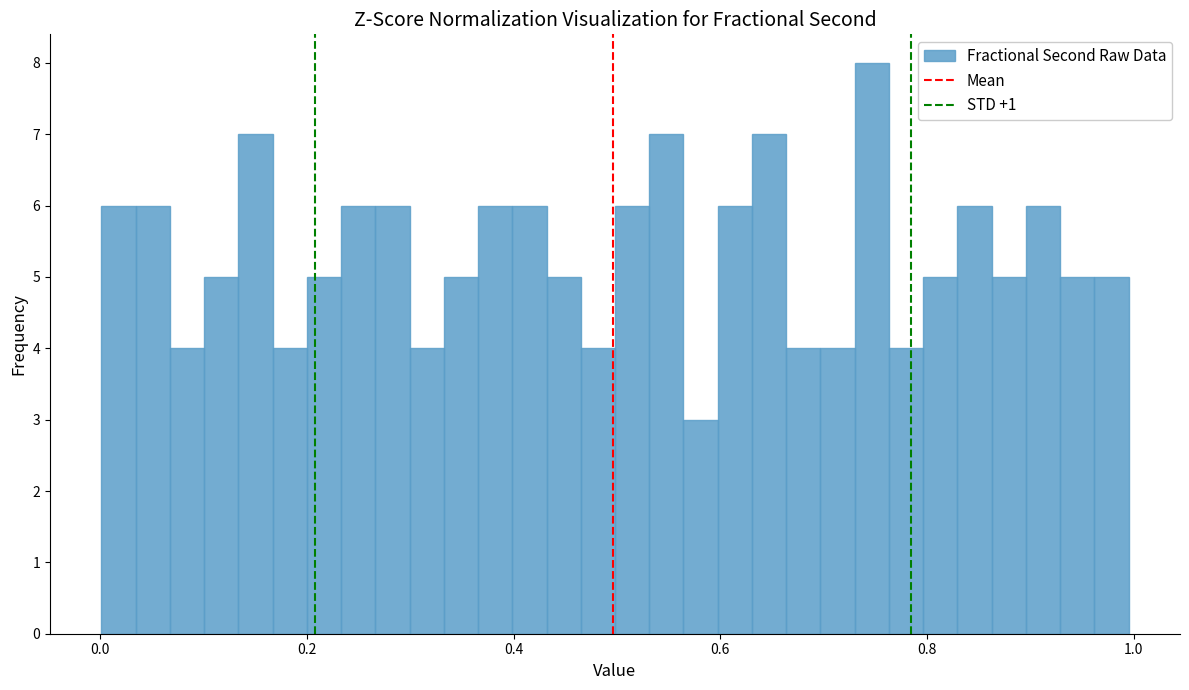

Read against the x-axis, roughly where is the centre of the tallest bar?

0.74